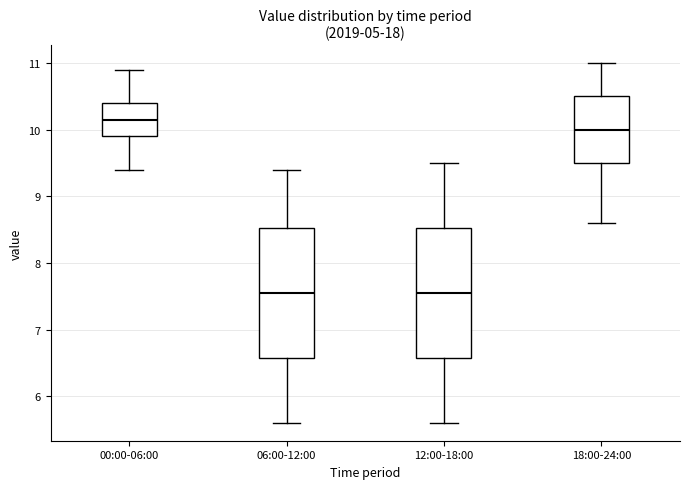

Reading left to right, read every box against the y-axis: the position of its median line, the range the box covers, and the ends of its whiskers. The values are not printed on the chart, so give them approximately, as read against the axis.

00:00-06:00: median 10.2, box 9.9 to 10.4, whiskers 9.4 to 10.9
06:00-12:00: median 7.6, box 6.6 to 8.5, whiskers 5.6 to 9.4
12:00-18:00: median 7.6, box 6.6 to 8.5, whiskers 5.6 to 9.5
18:00-24:00: median 10.0, box 9.5 to 10.5, whiskers 8.6 to 11.0